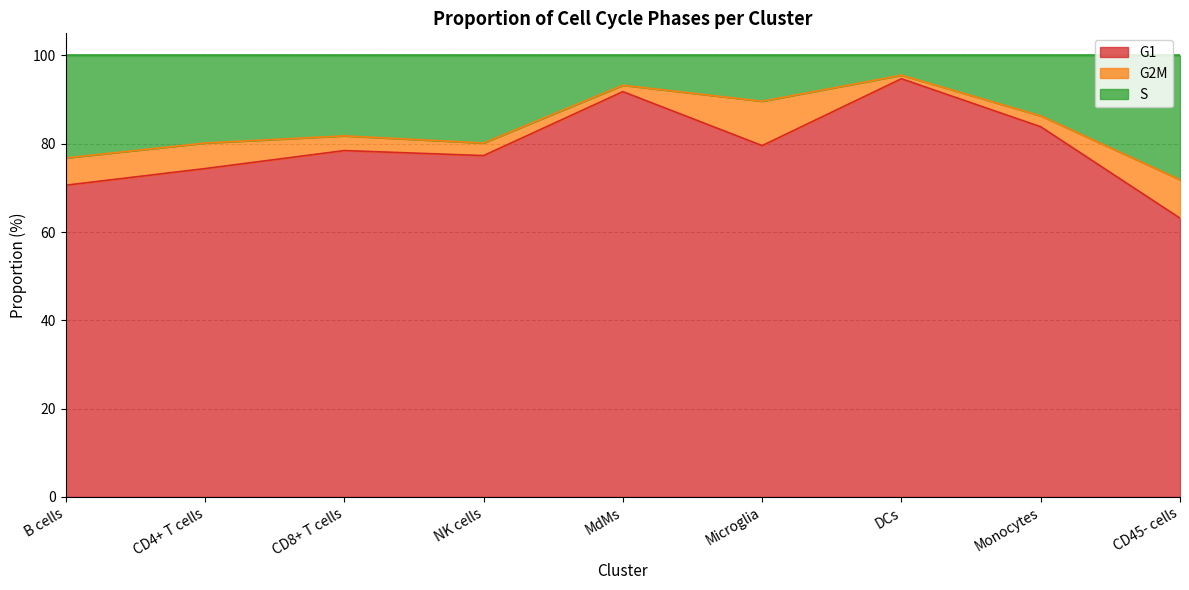

In G1, how many points are lower than both neighbors (excluding endpoints)?

2